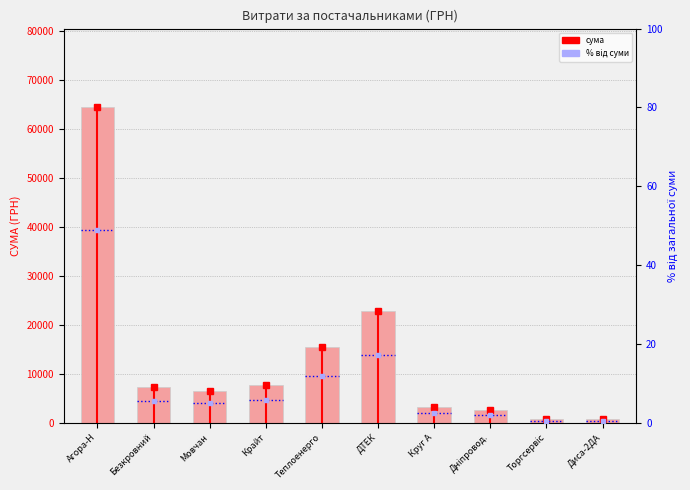

How many categories are shown in the chart?

10